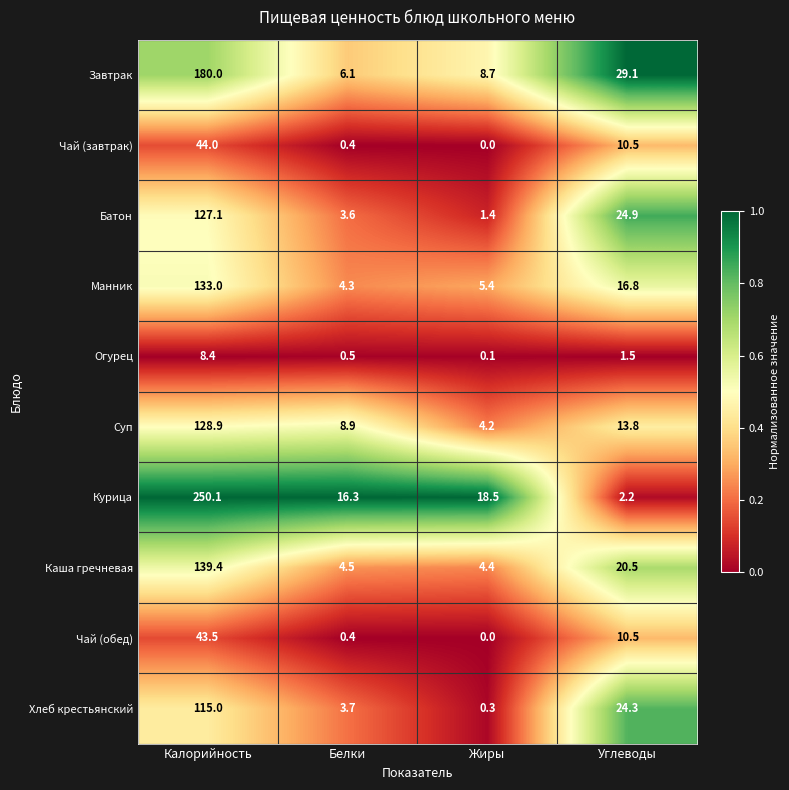

At Калорийность, list the series in order from smallest to largest.

Огурец, Чай (обед), Чай (завтрак), Хлеб крестьянский, Батон, Суп, Манник, Каша гречневая, Завтрак, Курица